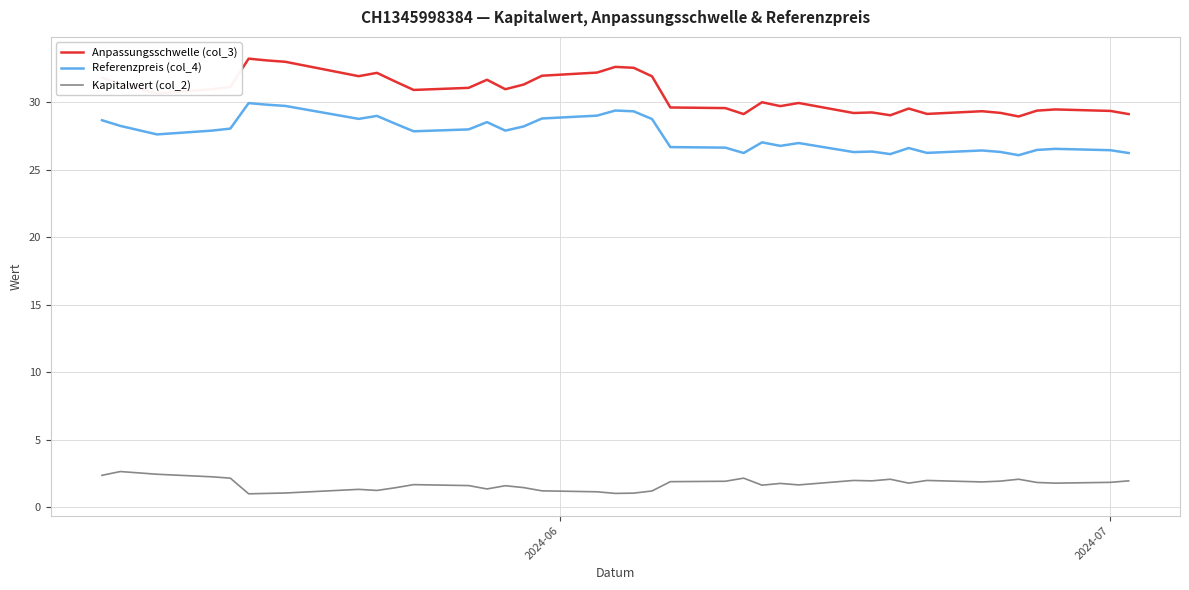

Which series has the largest range (max minus min)?

Anpassungsschwelle (col_3)